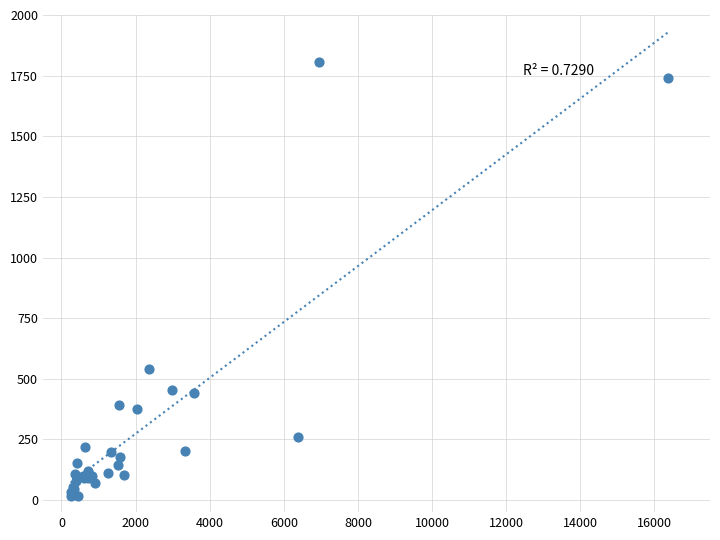

What Y value in the scatter plot is closest to 911?

539